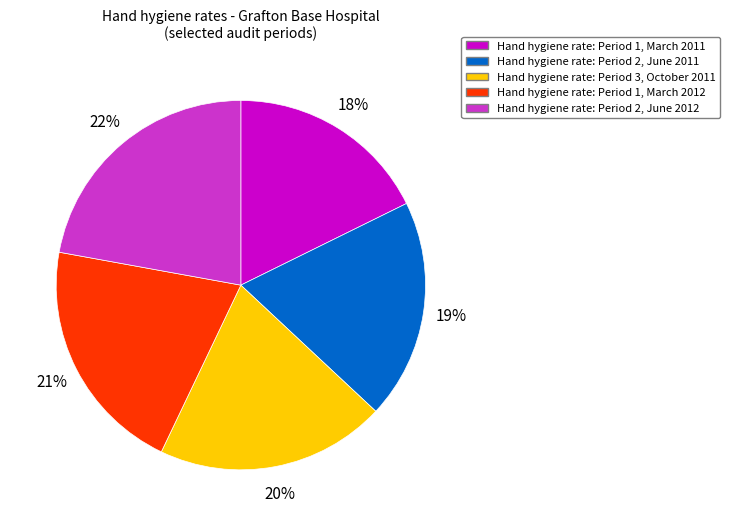

To the nearest percent, what is the difference between the largest and smallest slice percentages?

4%